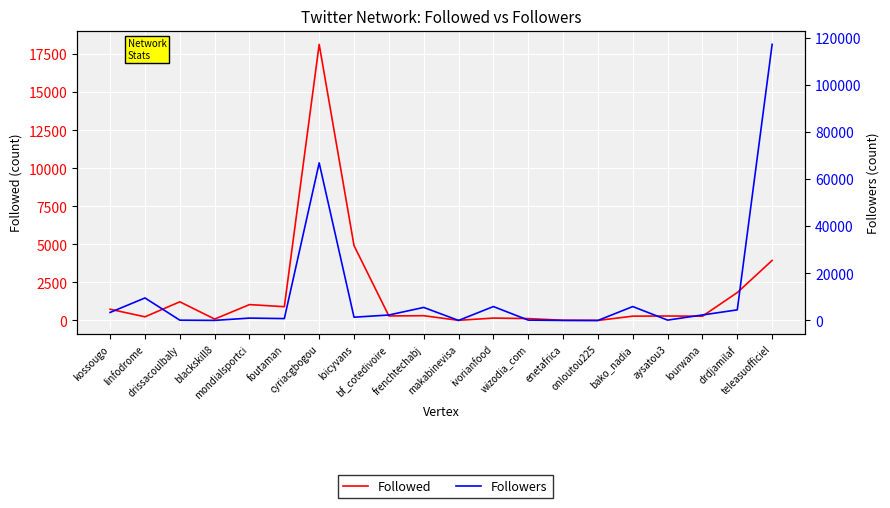

At which category is the sum across all series the highest?

teleasuofficiel